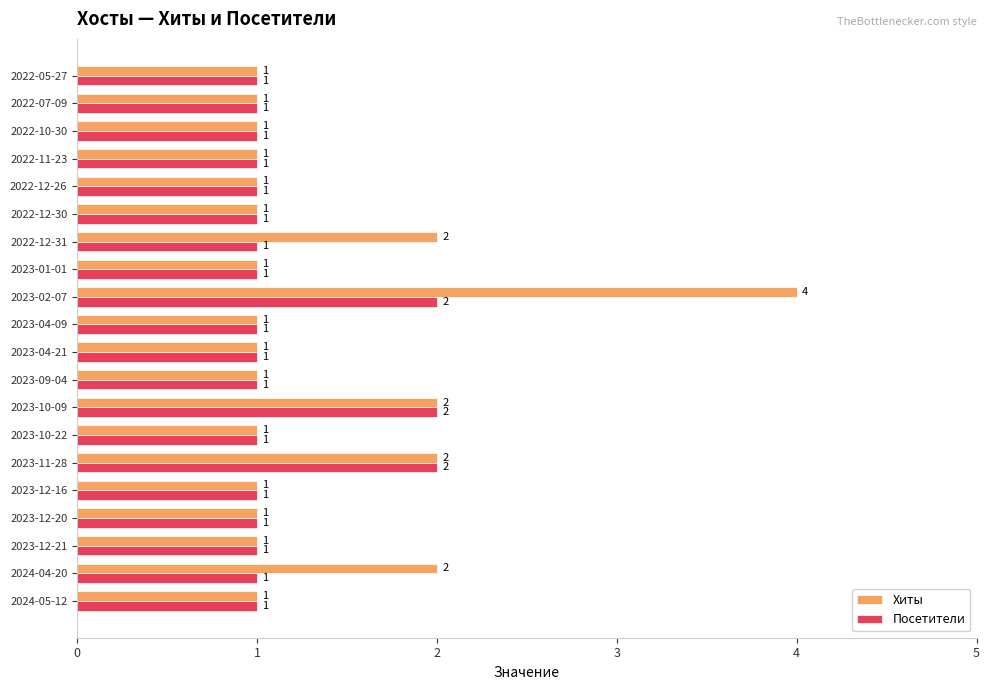

List the series in order of their overall mean, lowest first.

Посетители, Хиты